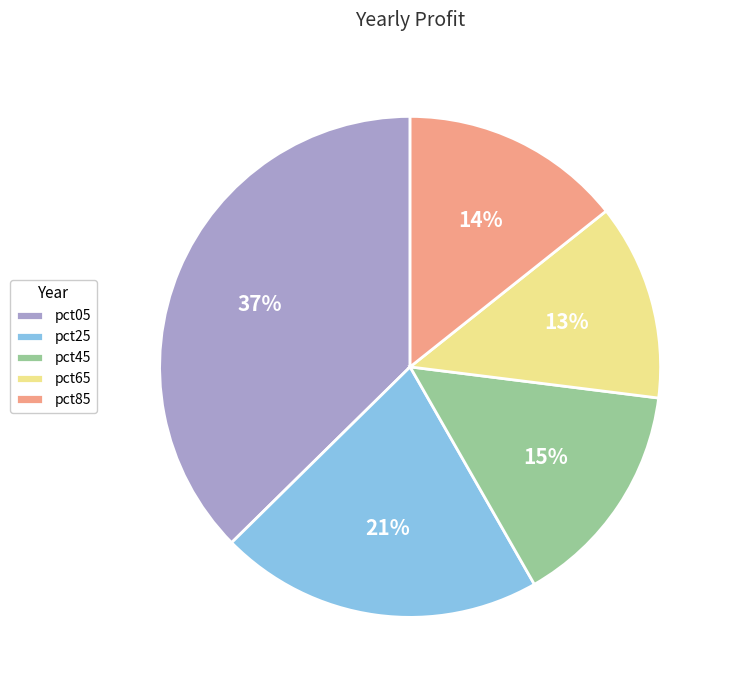

True or false: pct85 accounts for 14% of the total.

True